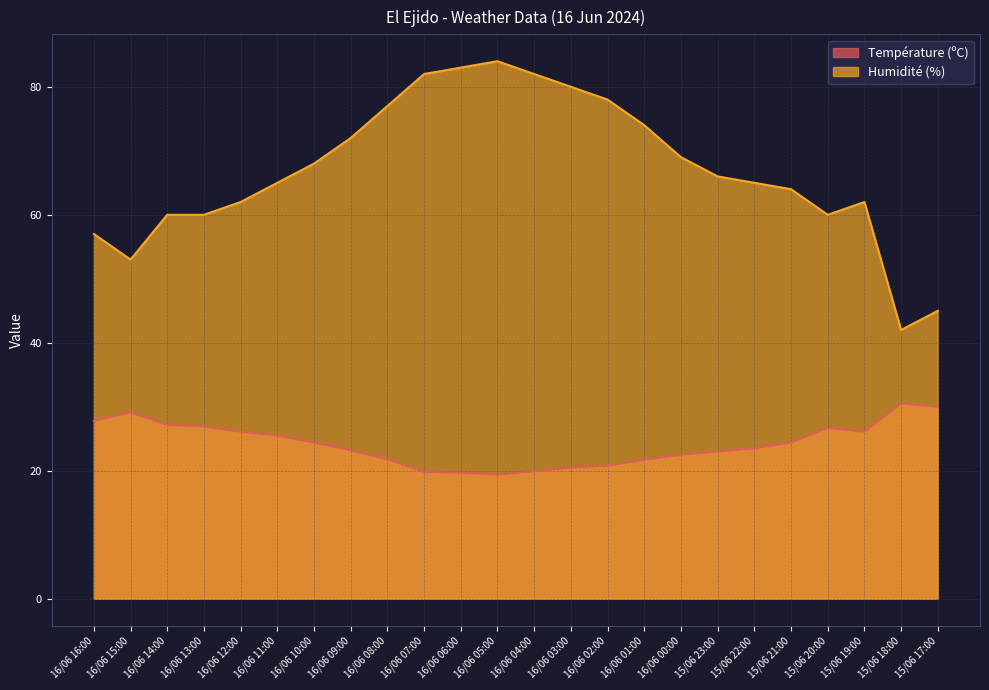

Where is Humidité (%) nearest to the value 63?

16/06 12:00